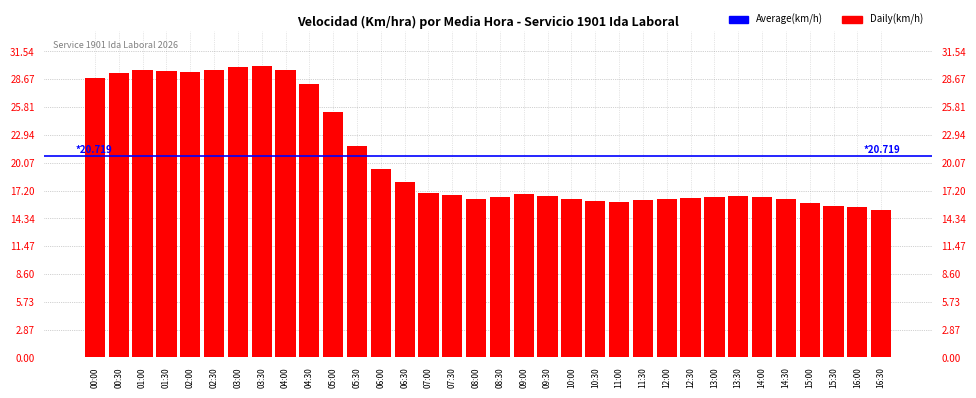

List the labels in order of value, smallest first.

16:30, 16:00, 15:30, 15:00, 11:00, 10:30, 11:30, 14:30, 10:00, 12:00, 08:00, 12:30, 13:00, 14:00, 08:30, 13:30, 09:30, 07:30, 09:00, 07:00, 06:30, 06:00, 05:30, 05:00, 04:30, 00:00, 00:30, 02:00, 01:30, 04:00, 01:00, 02:30, 03:00, 03:30